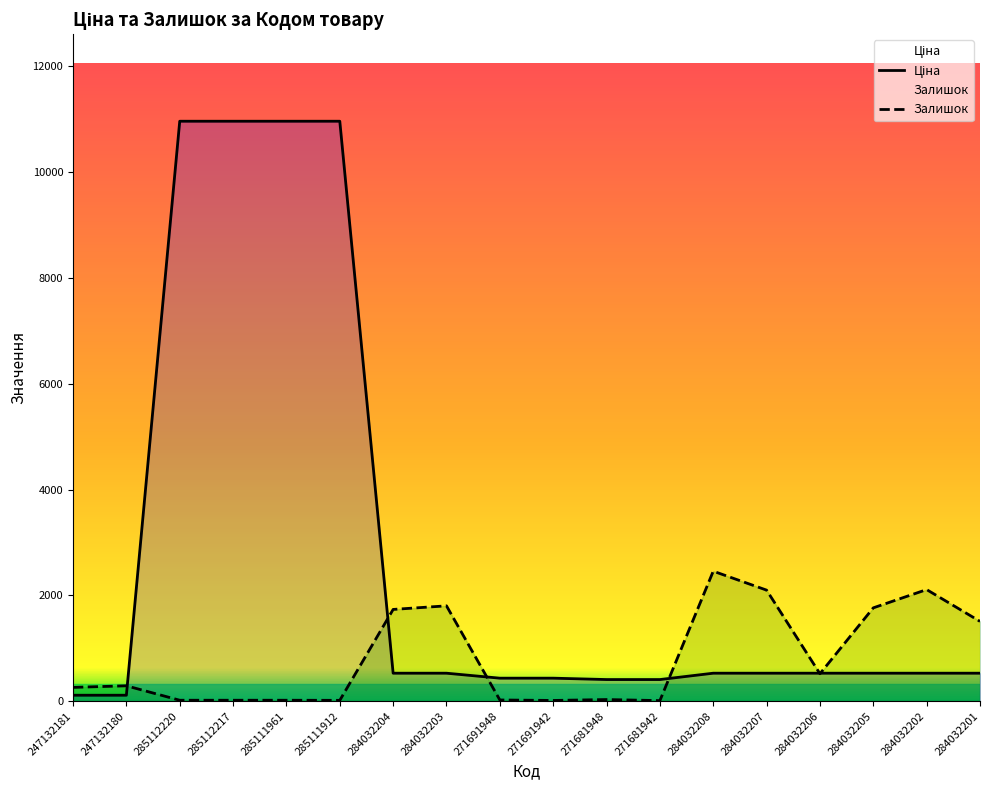

At which category does the chart reach its minimum across all series?

271681942